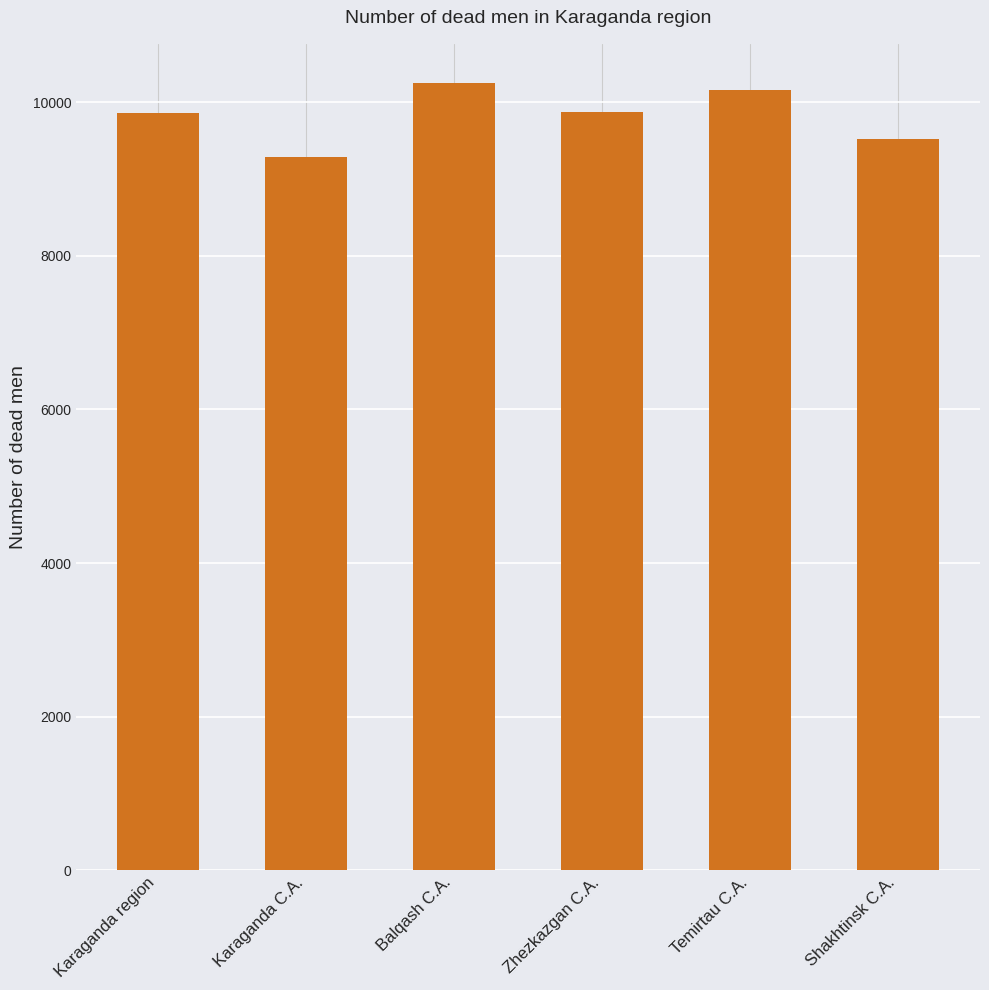

True or false: the data shows 16862 at Karaganda region.

False